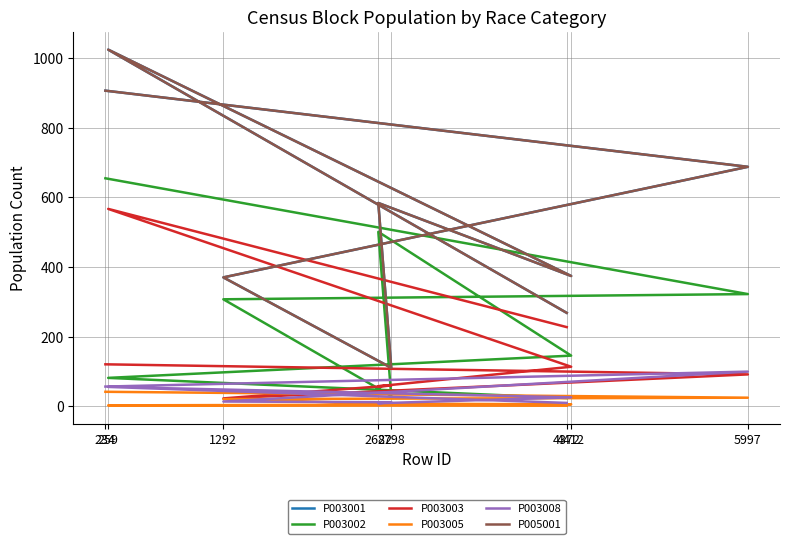

True or false: P005001 and P003003 cross at least once.

False